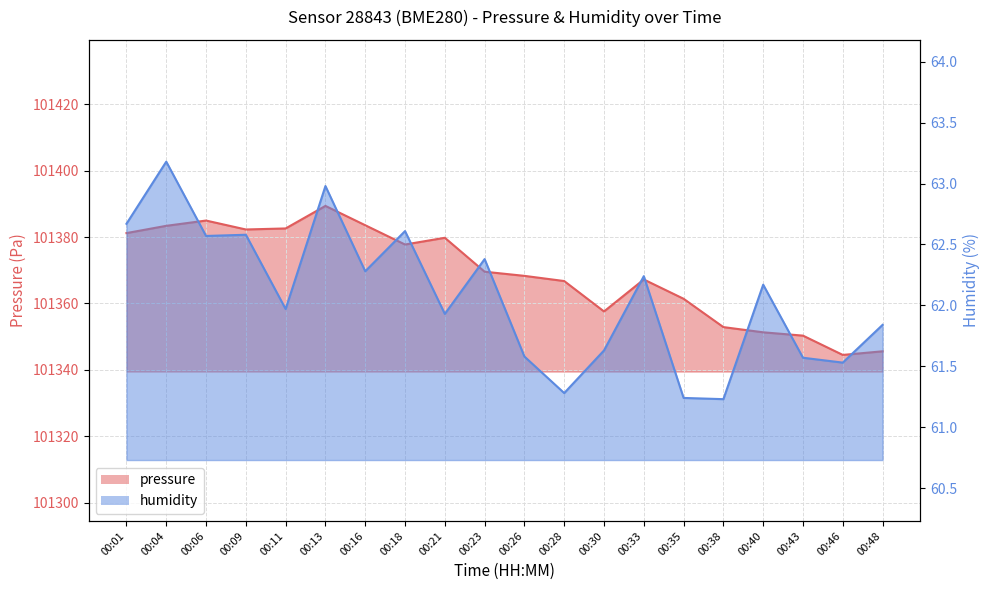

How many series are shown in this chart?

2